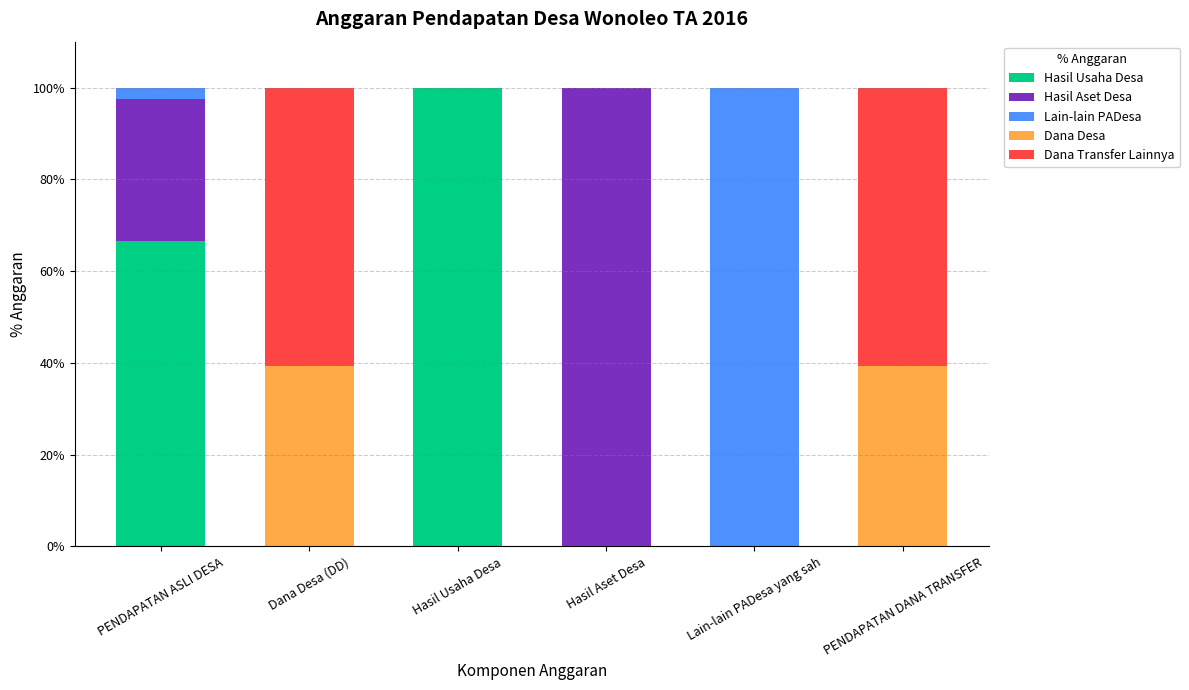

Where is Hasil Usaha Desa nearest to the value 50?

PENDAPATAN ASLI DESA